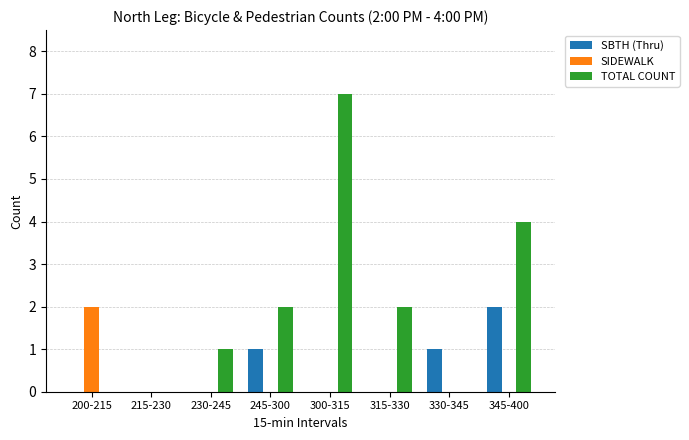

The value of SBTH (Thru) at 200-215 is 1. True or false?

False